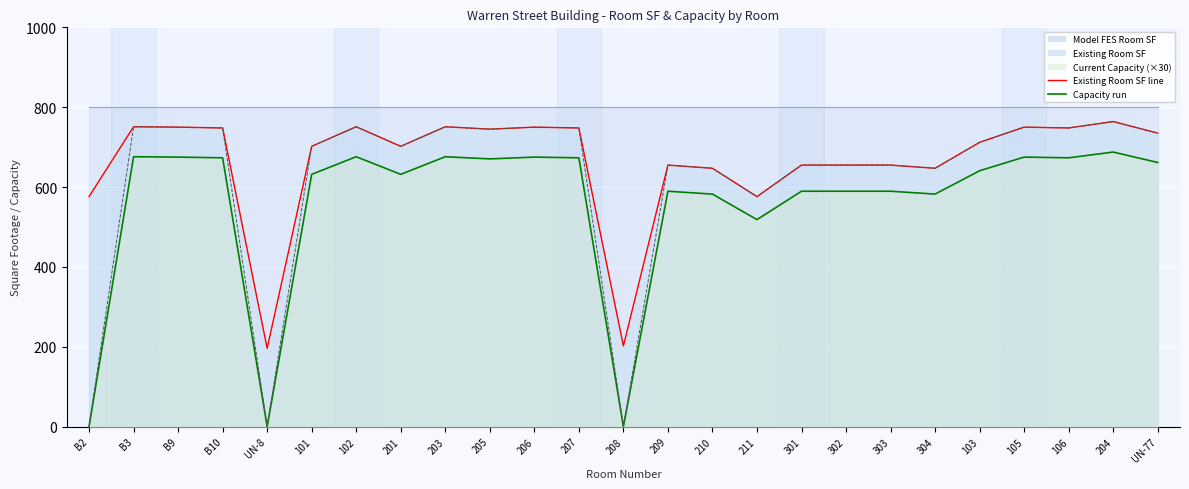

What is the total value across all series at UN-77?

2131.5